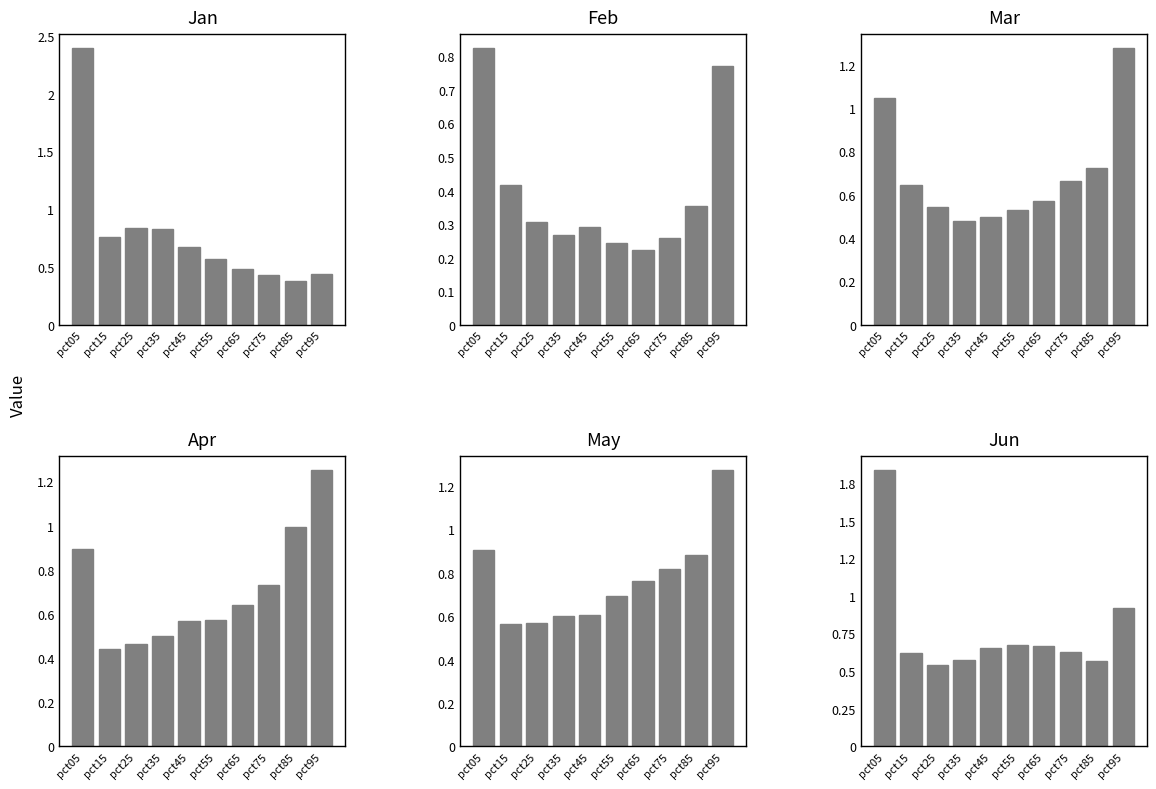

At which label does Jun reach its minimum?

pct25